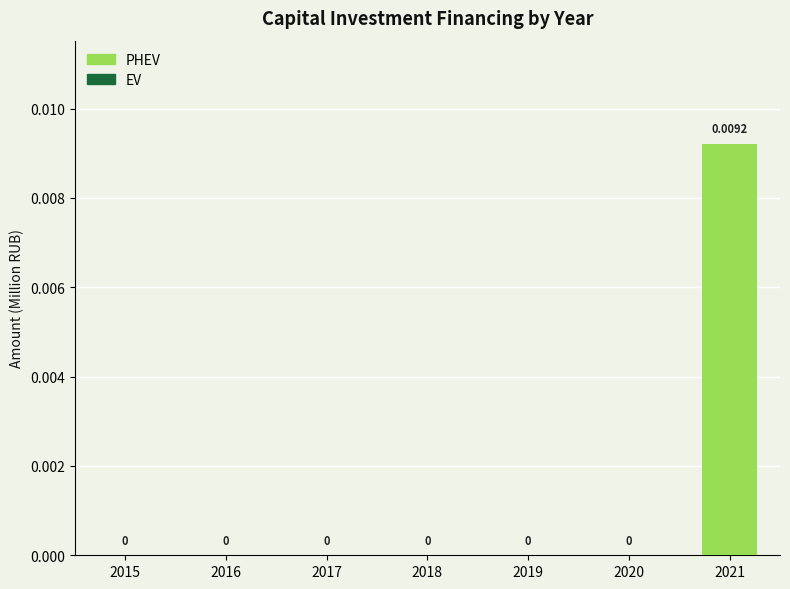

How many distinct data groups are displayed?

1